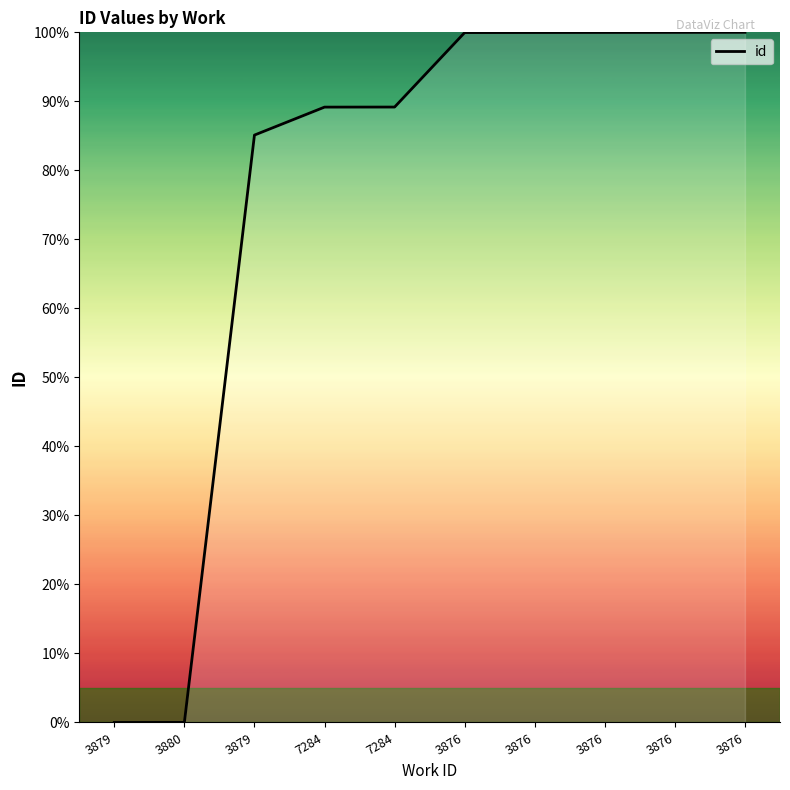

At which category does the chart reach its minimum across all series?

3879